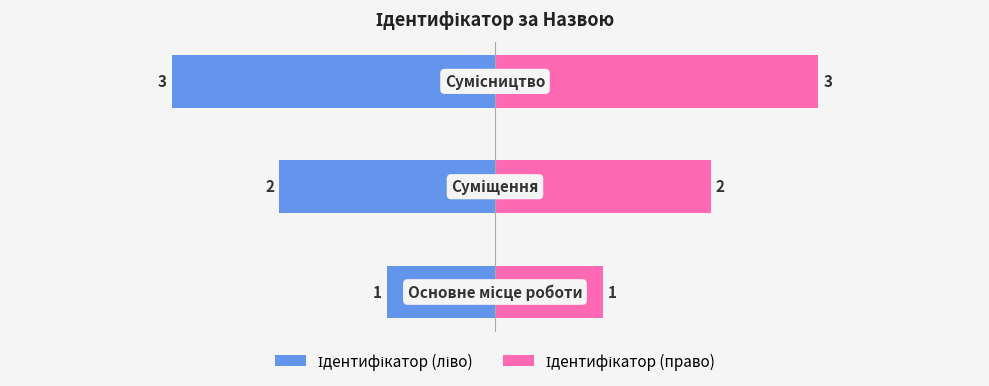

How many groups of bars are there?

3